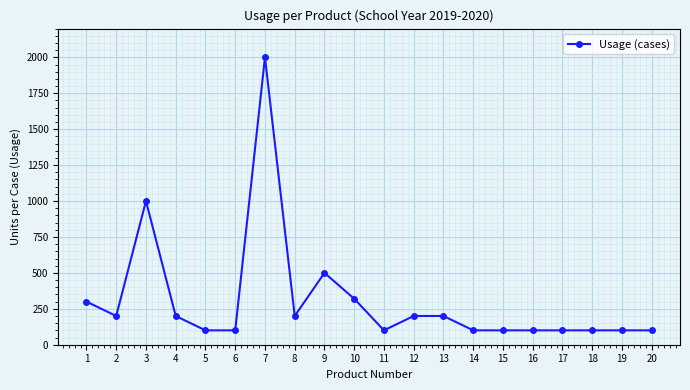

What is the difference between the maximum and second lowest values?

1900